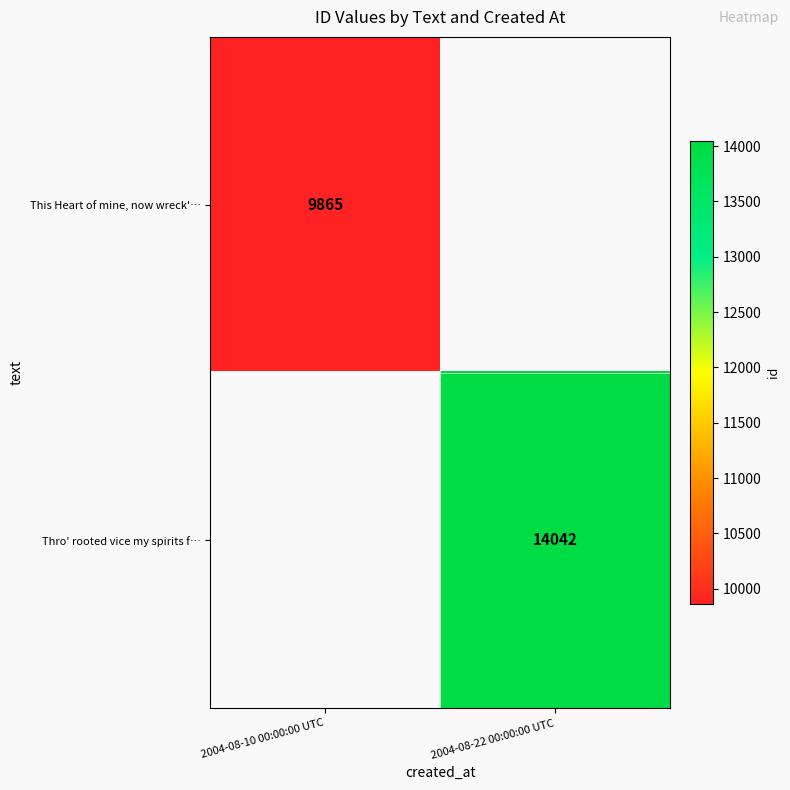

The This Heart of mine, now wreck'… series shows 9865 at 2004-08-10 00:00:00 UTC. True or false?

True